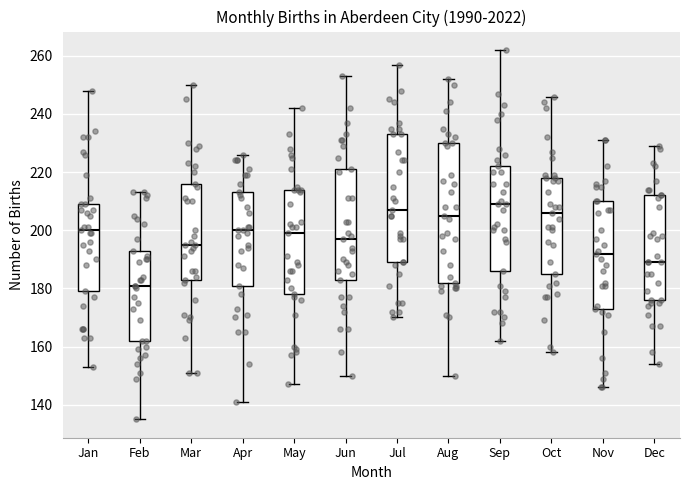

Reading left to right, transcribe this box plot: for each box, give where its median line is, the range the box spans, and where its two whiskers end, as read against the y-axis. The values are not printed on the chart, so give them approximately, as read against the axis.

Jan: median 200, box 180 to 210, whiskers 154 to 248
Feb: median 182, box 162 to 194, whiskers 136 to 214
Mar: median 196, box 184 to 216, whiskers 152 to 250
Apr: median 200, box 182 to 214, whiskers 142 to 226
May: median 200, box 178 to 214, whiskers 148 to 242
Jun: median 198, box 184 to 222, whiskers 150 to 254
Jul: median 208, box 190 to 234, whiskers 170 to 258
Aug: median 206, box 182 to 230, whiskers 150 to 252
Sep: median 210, box 186 to 222, whiskers 162 to 262
Oct: median 206, box 186 to 218, whiskers 158 to 246
Nov: median 192, box 174 to 210, whiskers 146 to 232
Dec: median 190, box 176 to 212, whiskers 154 to 230